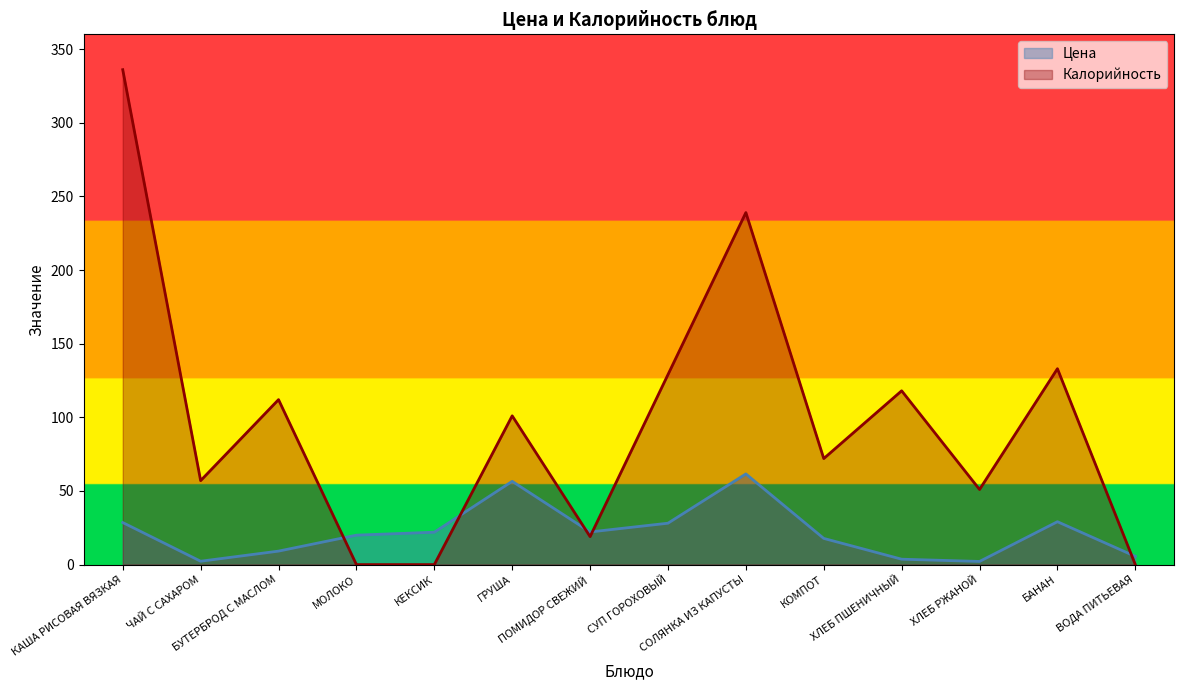

Between ХЛЕБ РЖАНОЙ and КЕКСИК, which is larger?

КЕКСИК